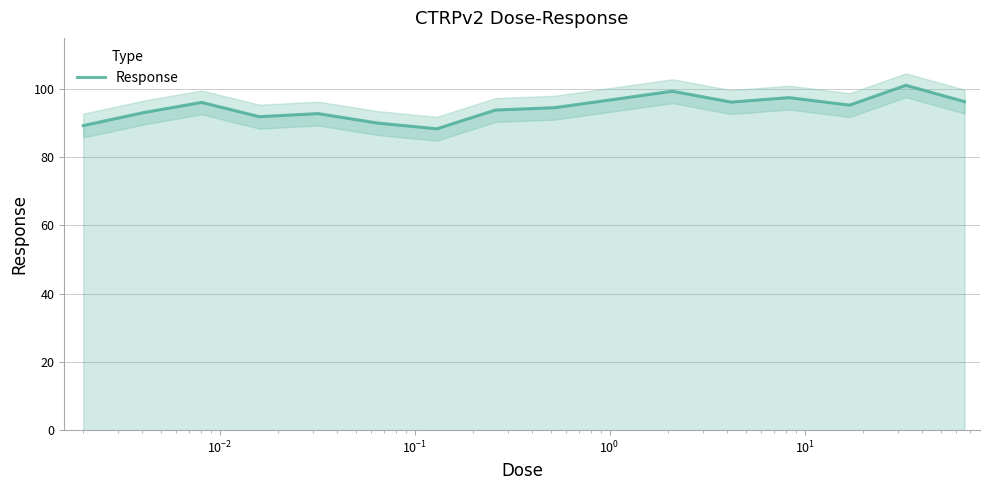

What is the maximum value for Response?

101.1